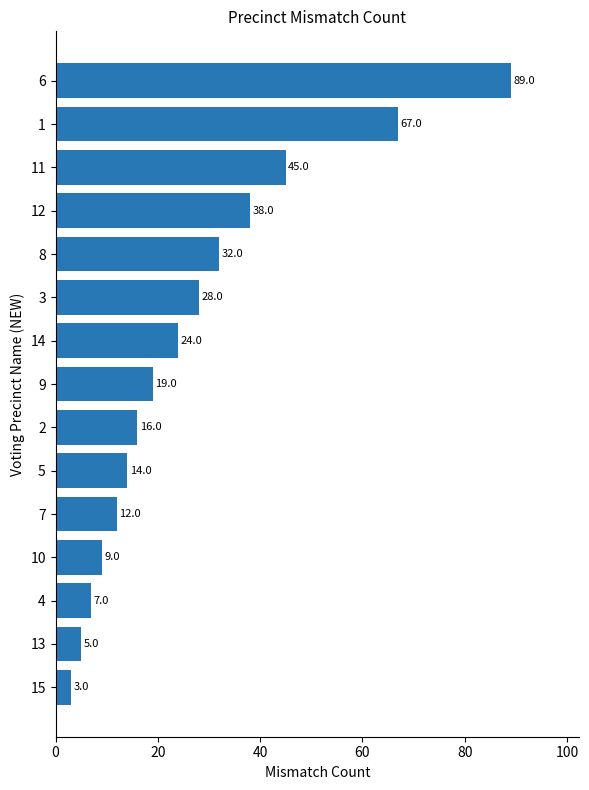

How many bars are there in total?

15